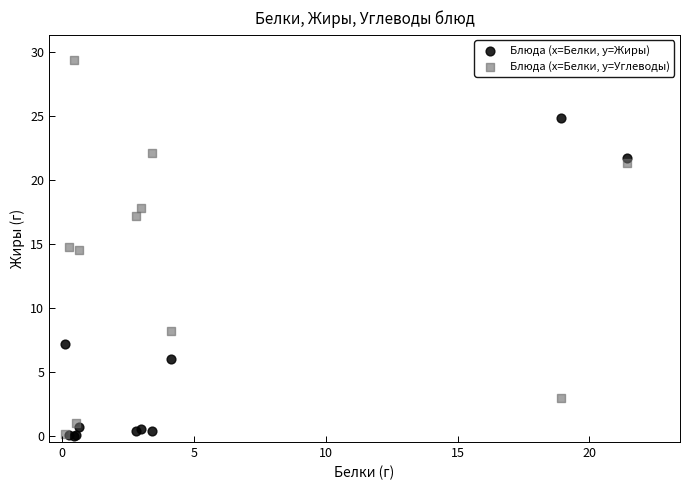

What are all the series names shown in the legend?

Блюда (x=Белки, y=Жиры), Блюда (x=Белки, y=Углеводы)